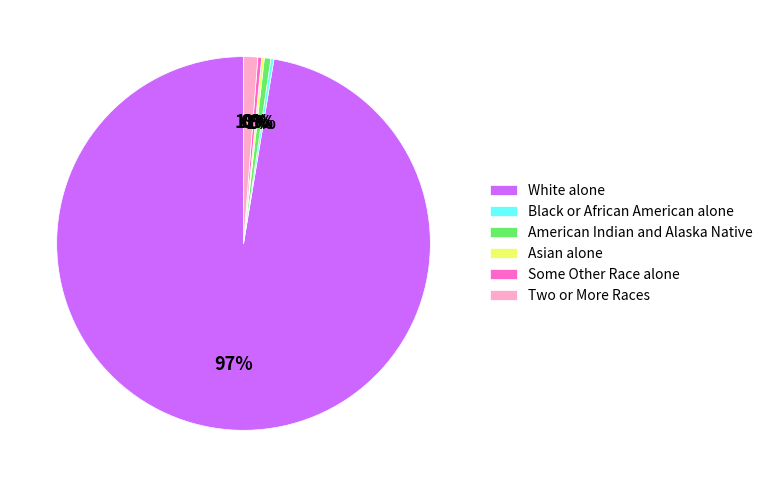

Which slice is the largest?

White alone